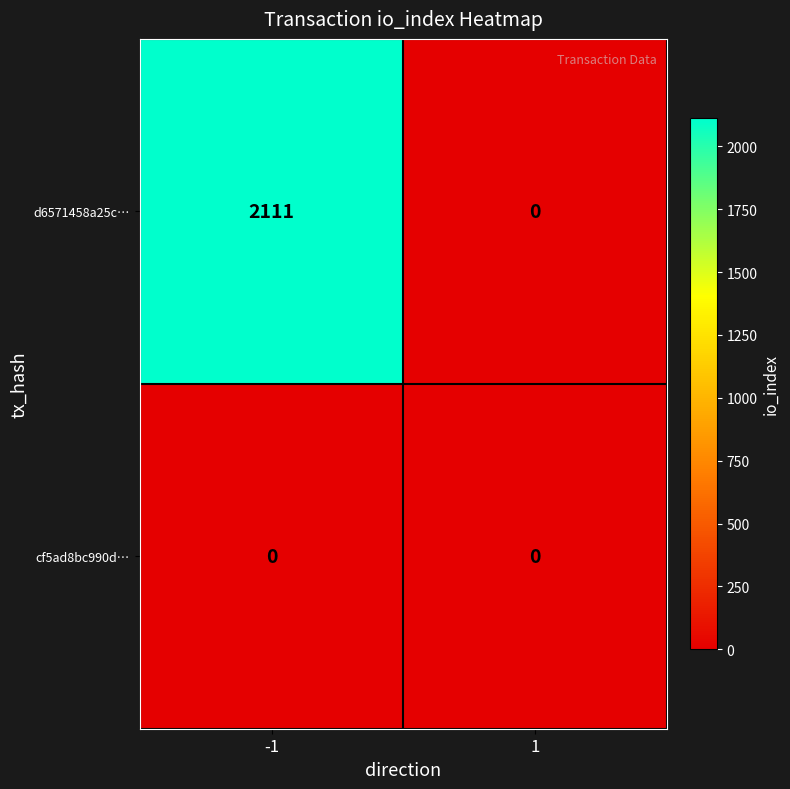

Which series has the largest total across all categories?

d6571458a25c…